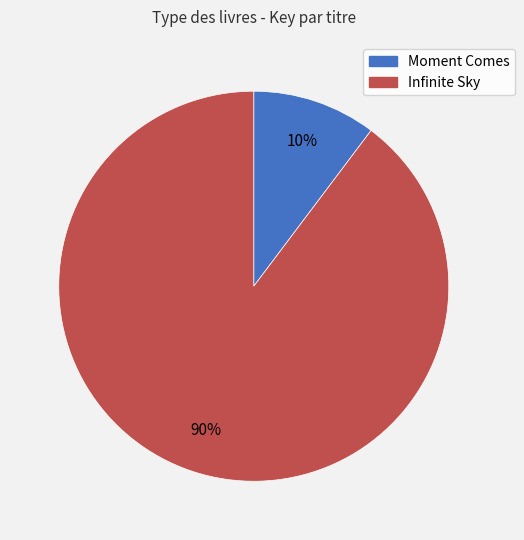

To the nearest percent, what percentage of the pie is Infinite Sky?

90%